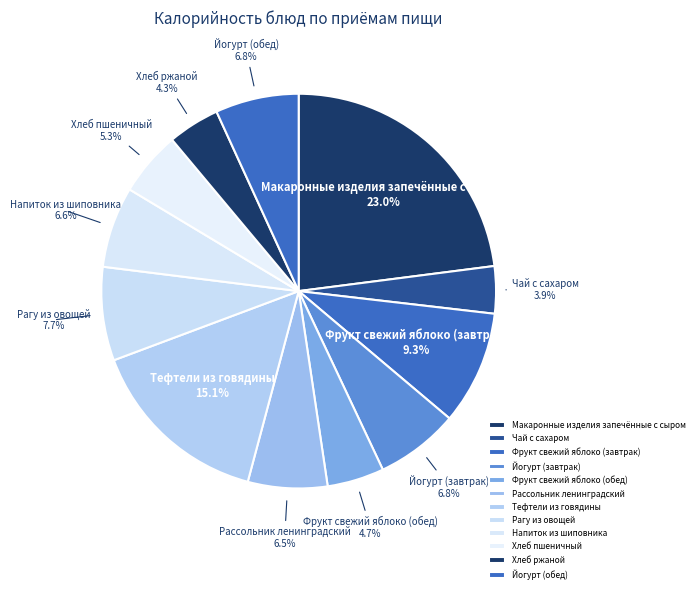

Which has a higher value, Фрукт свежий яблоко (обед) or Рагу из овощей?

Рагу из овощей